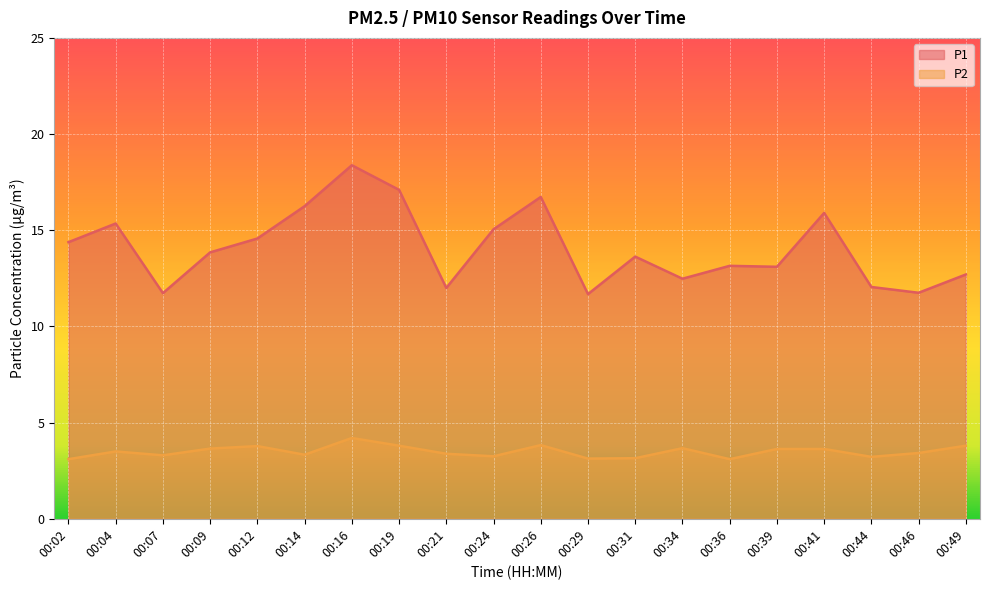

What is the difference between the highest and lowest values at 00:34?

8.8